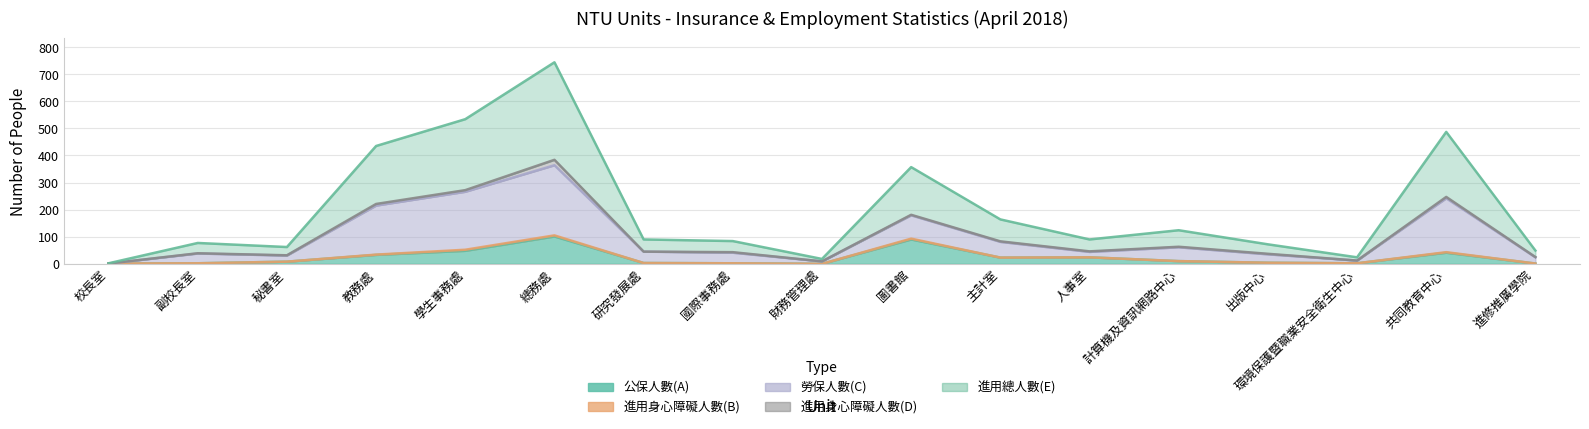

The 公保人數(A) series shows 1.6 at 進修推廣學院. True or false?

False